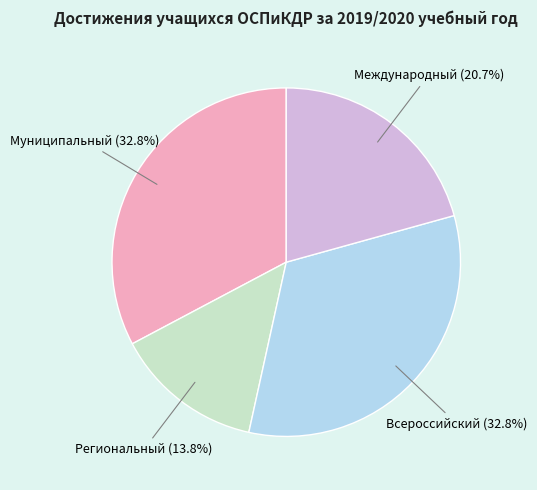

Count the number of slices in the pie.

4